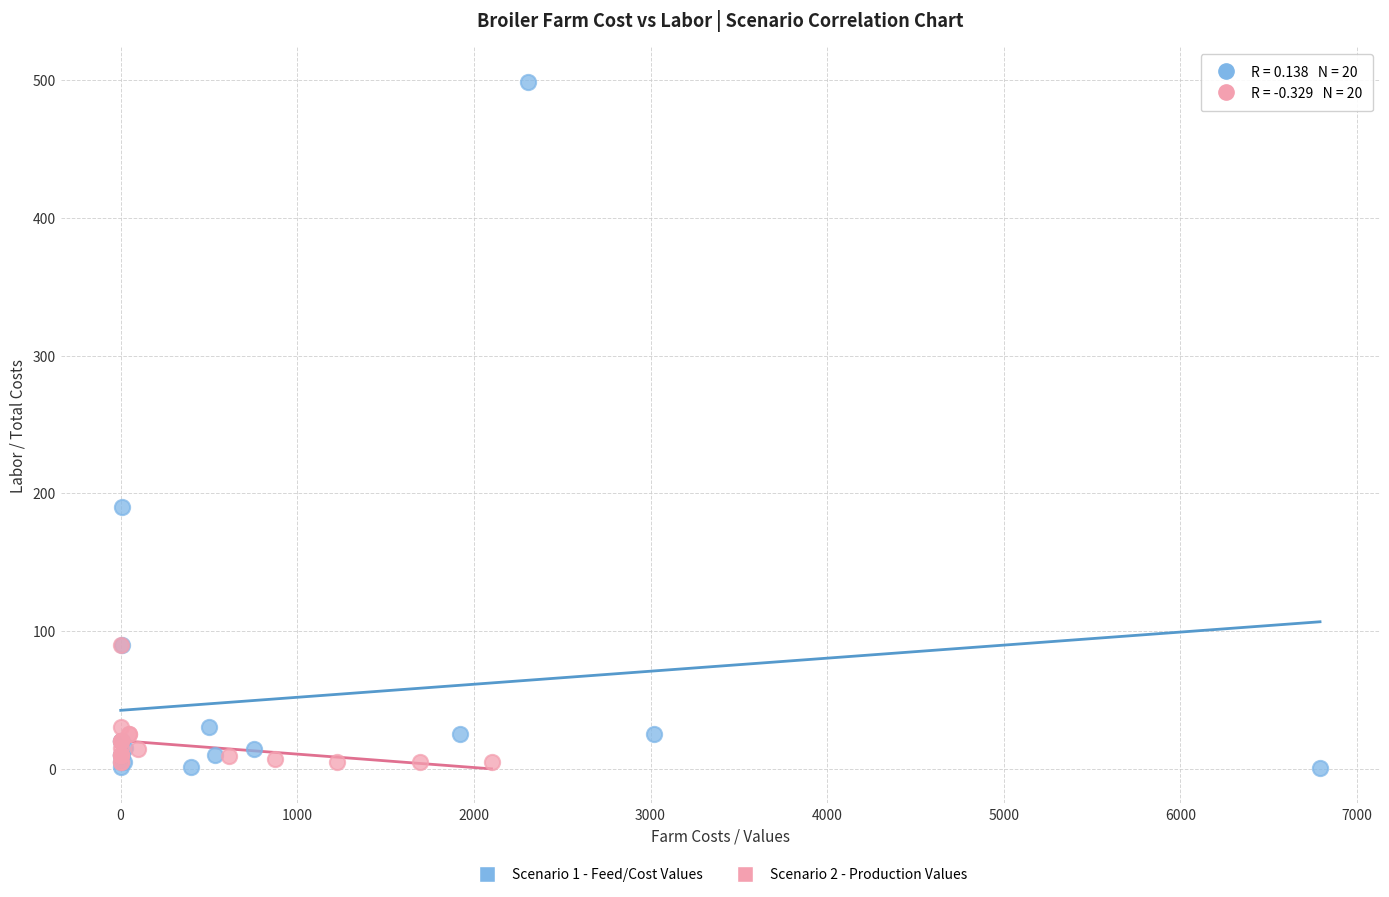

Which series reaches the maximum Y coordinate?

Scenario 1 - Feed/Cost Values